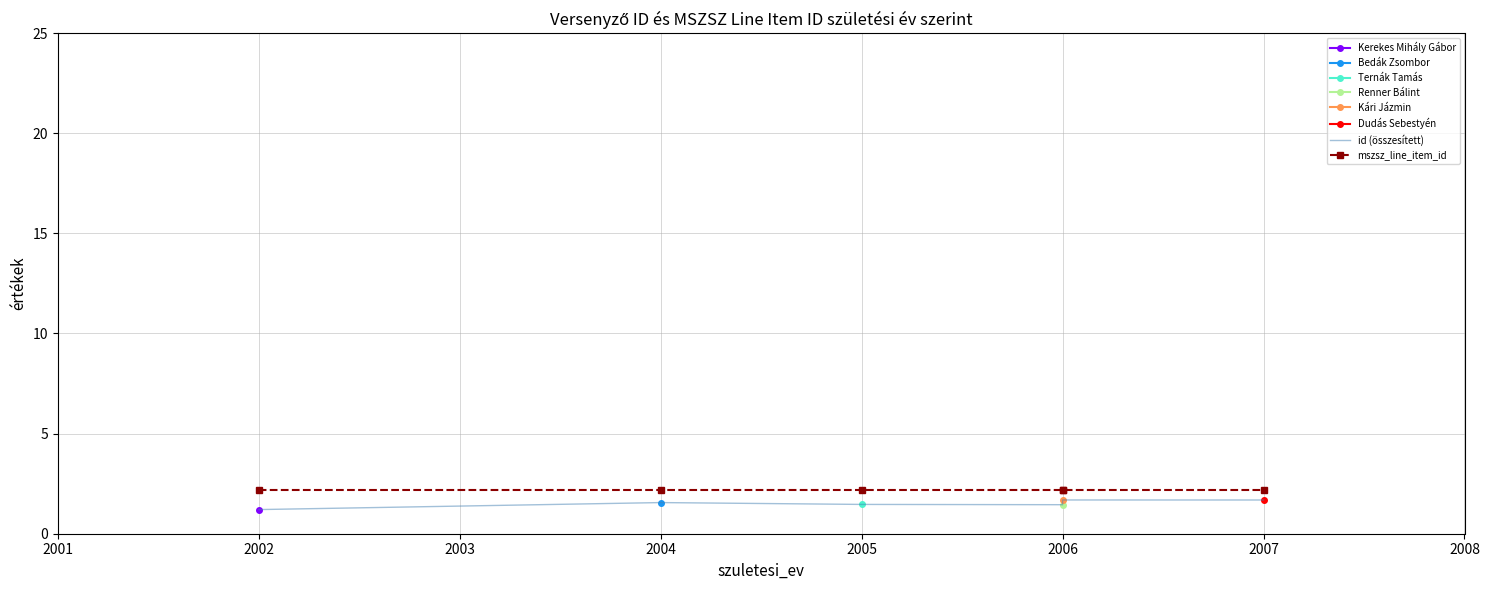

Is the value of id (összesített) at 2005 greater than the value of mszsz_line_item_id at 2007?

No